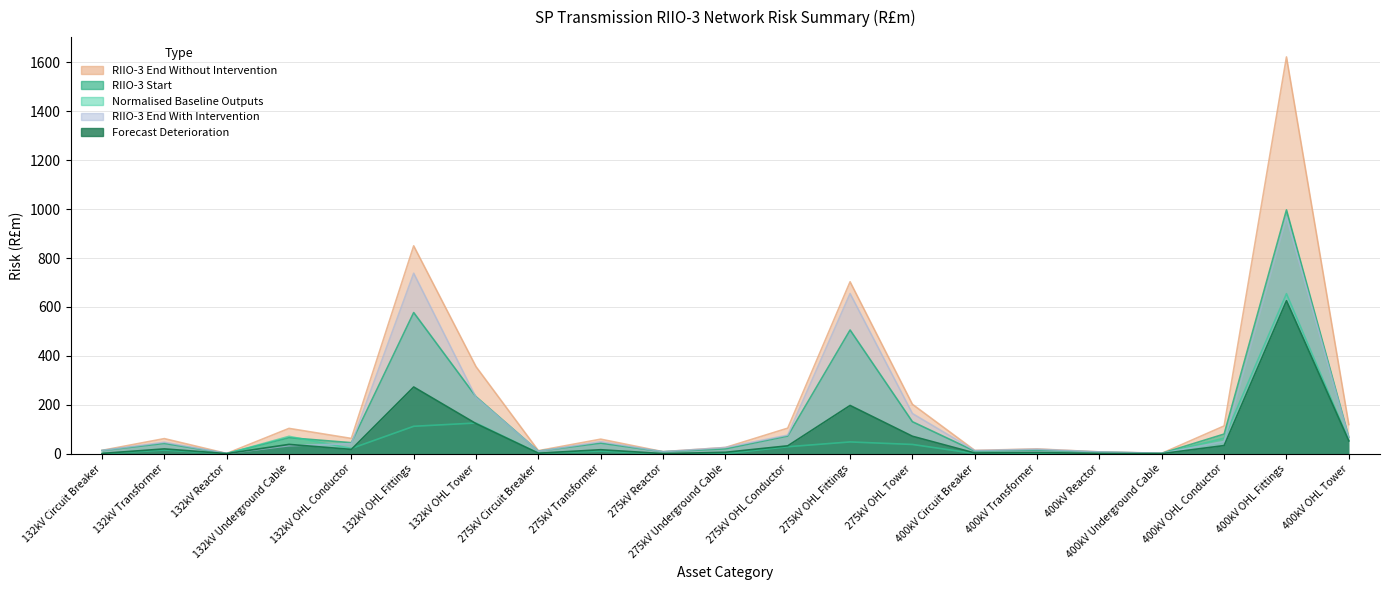

What is the difference between the highest and lowest values at 400kV OHL Conductor?

80.2